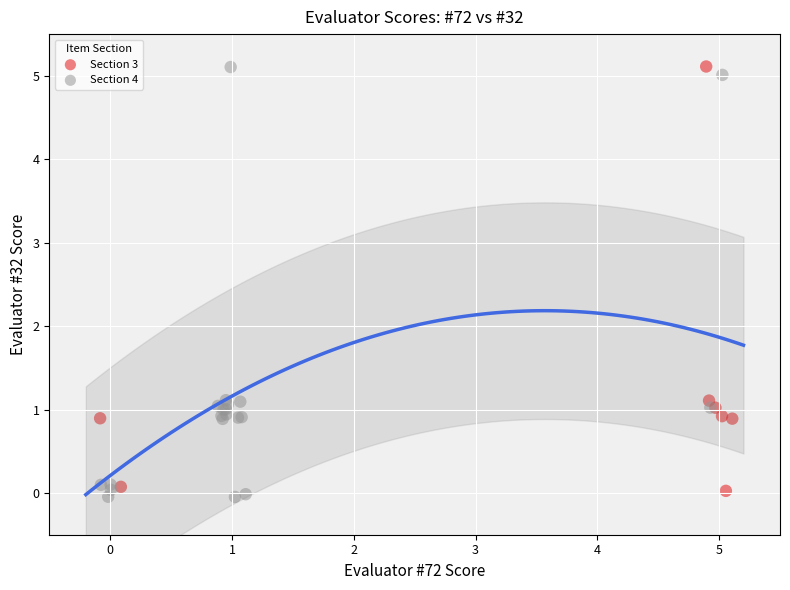

What are all the series names shown in the legend?

Section 3, Section 4